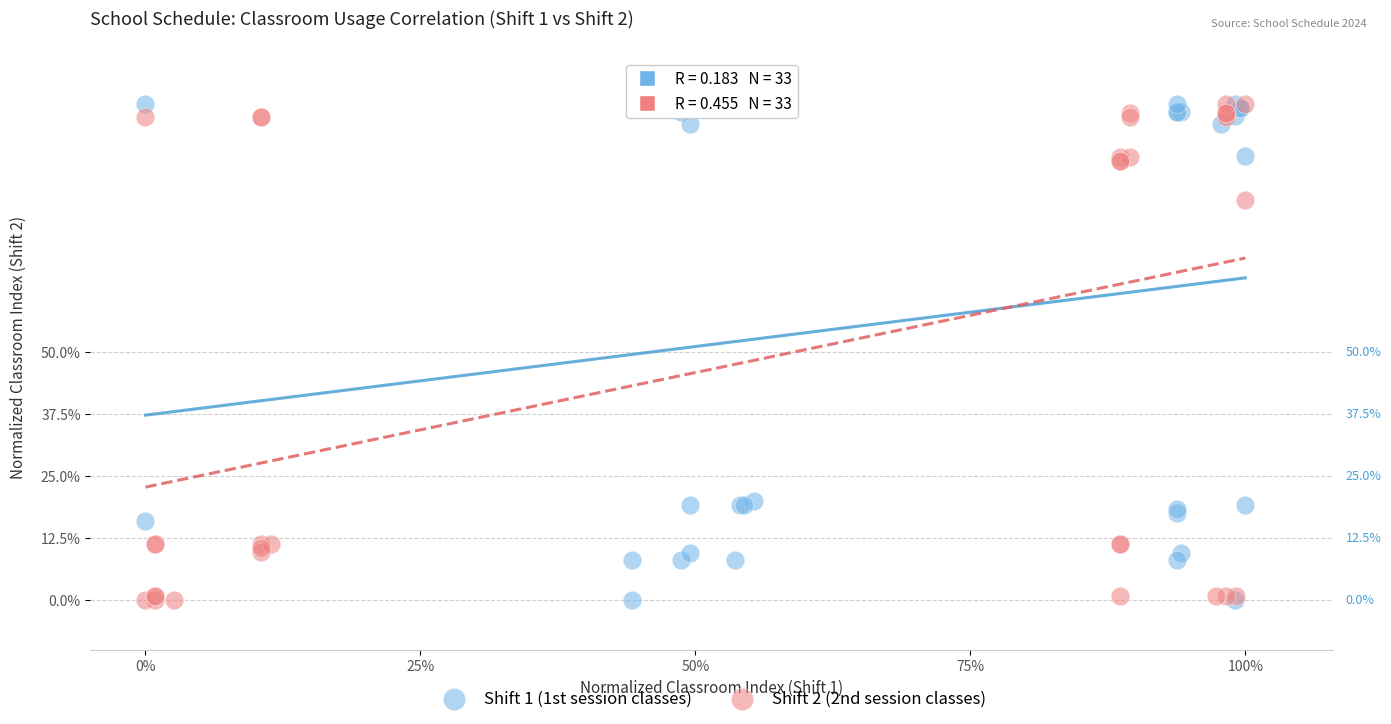

What are all the series names shown in the legend?

Shift 1 (1st session classes), Shift 2 (2nd session classes)